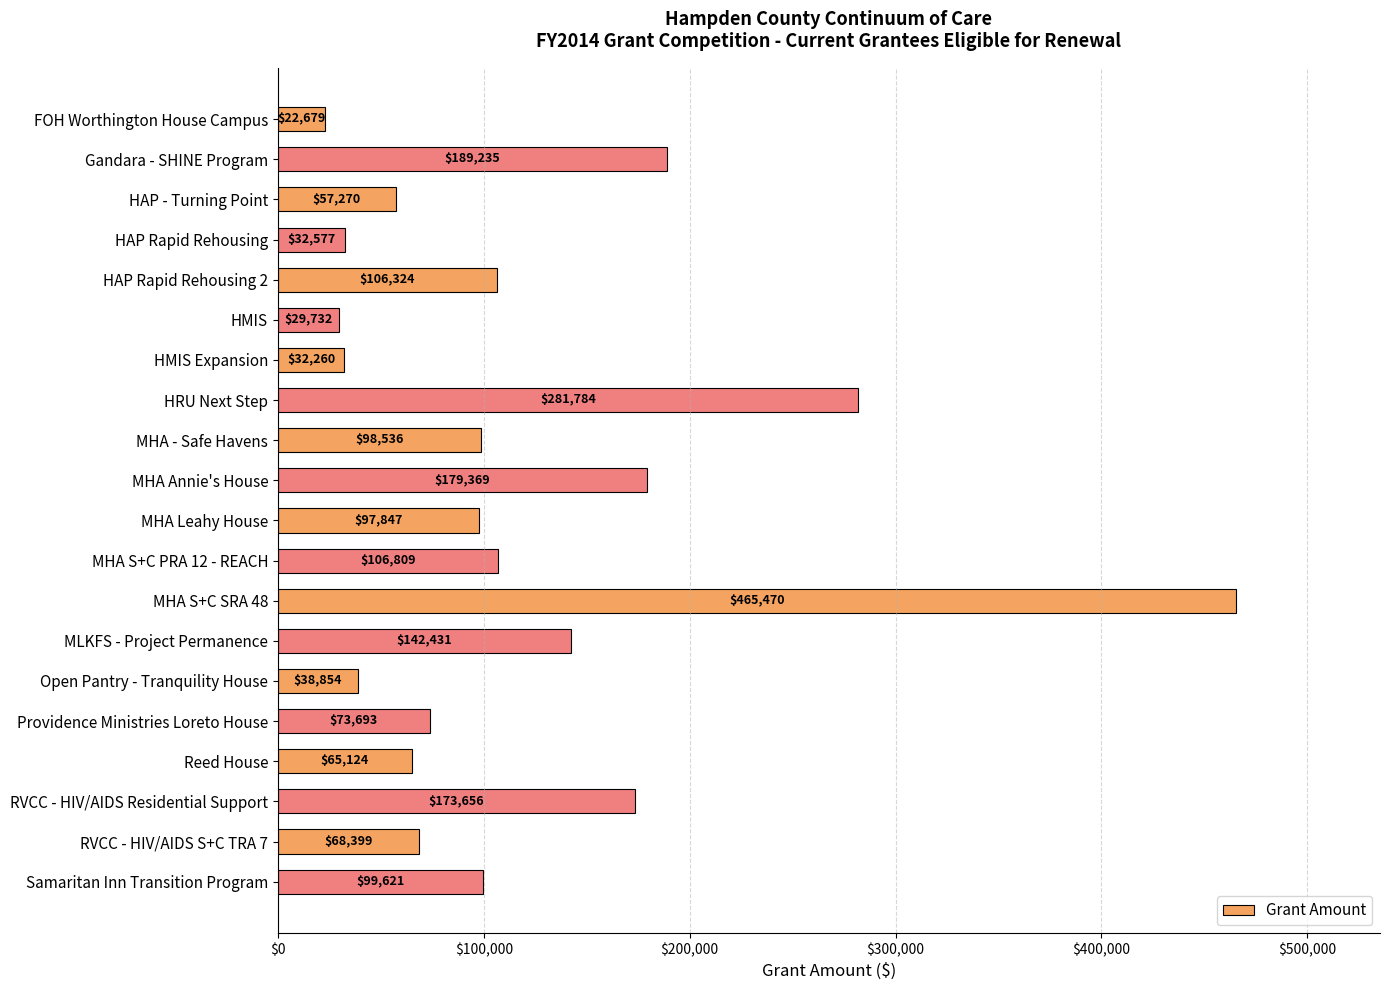

What is the difference between the maximum and second lowest values?

435738